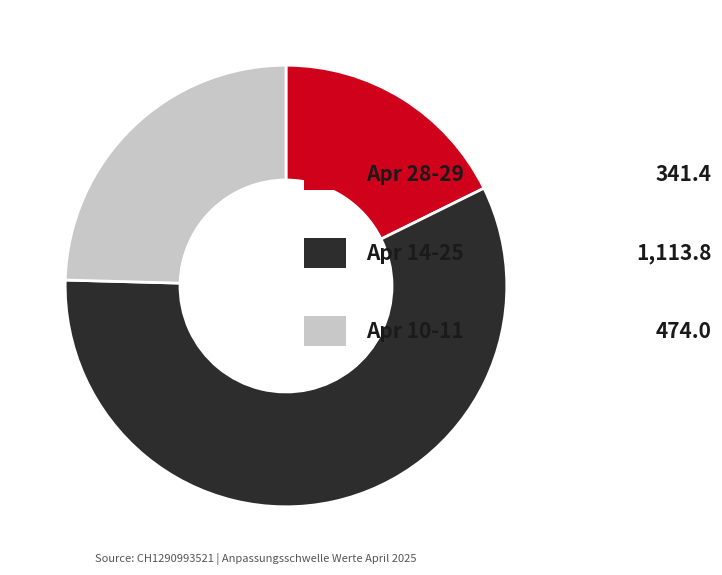

How many slices are in this pie chart?

3